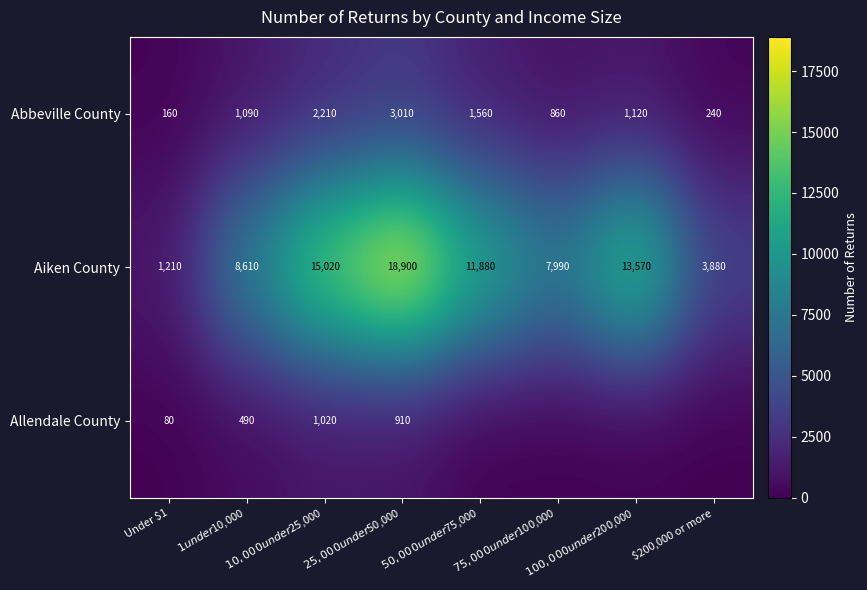

What is the highest value of the Abbeville County series?

3010